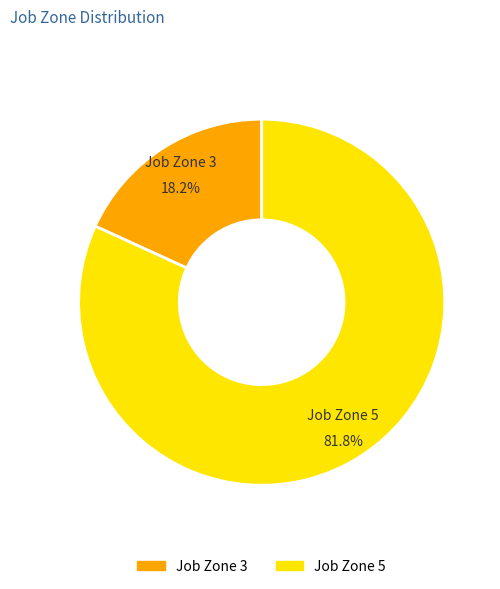

How much of the chart is everything except Job Zone 3?

81.8%